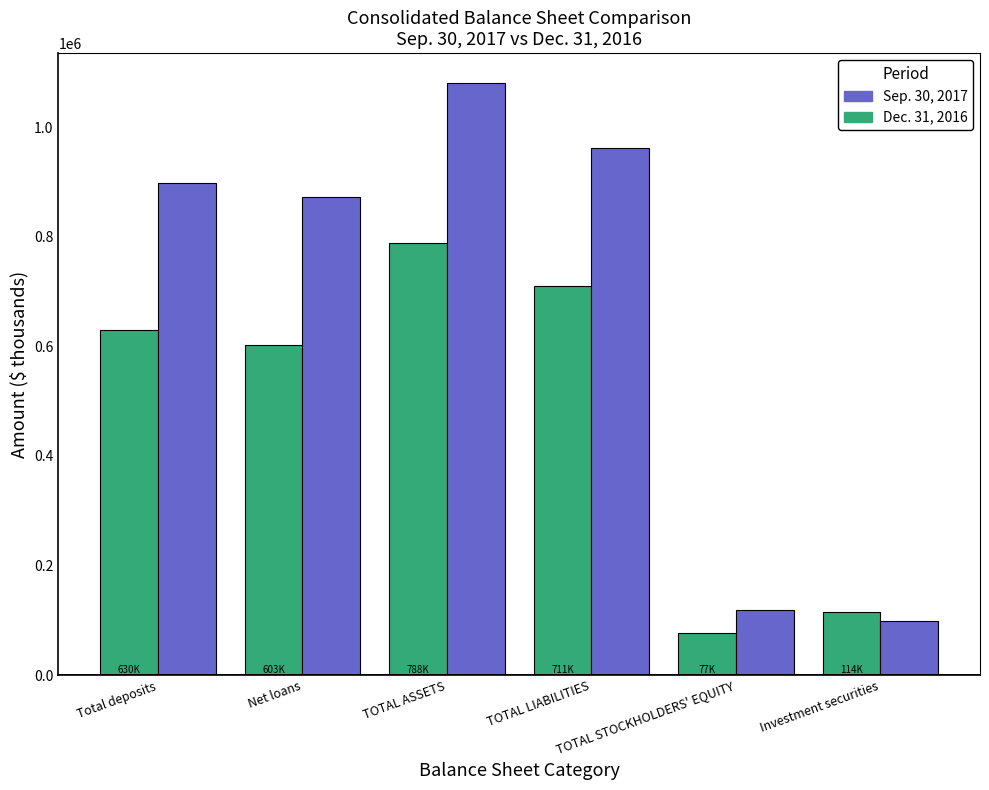

Is the value of Dec. 31, 2016 at Total deposits greater than the value of Sep. 30, 2017 at Net loans?

No